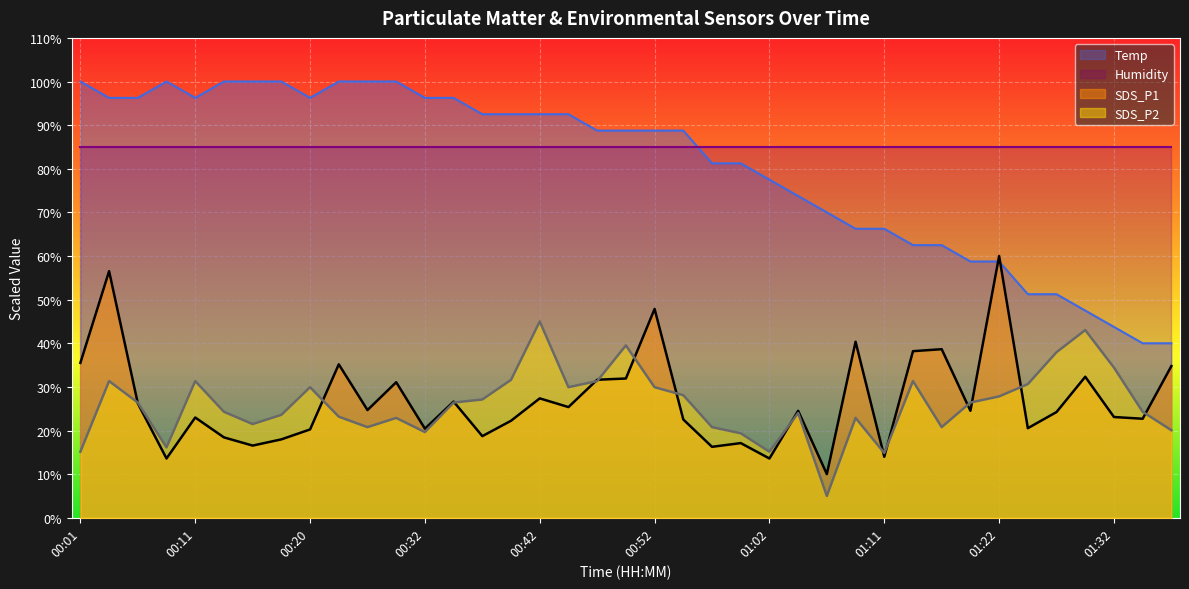

What value does the SDS_P2 series have at 01:09?

22.9